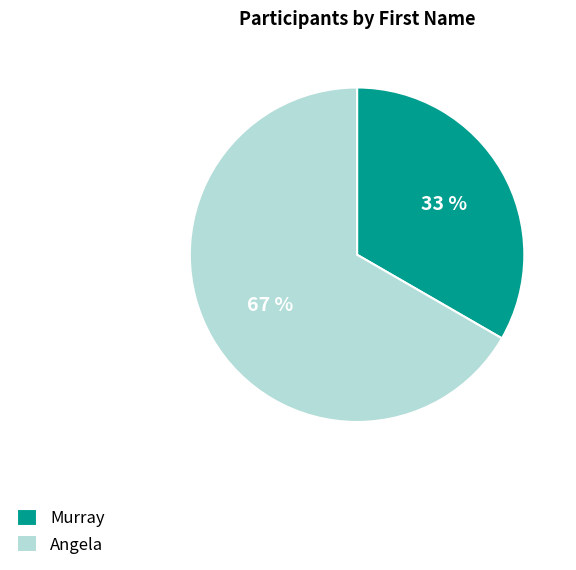

Is Angela the majority of the pie?

Yes